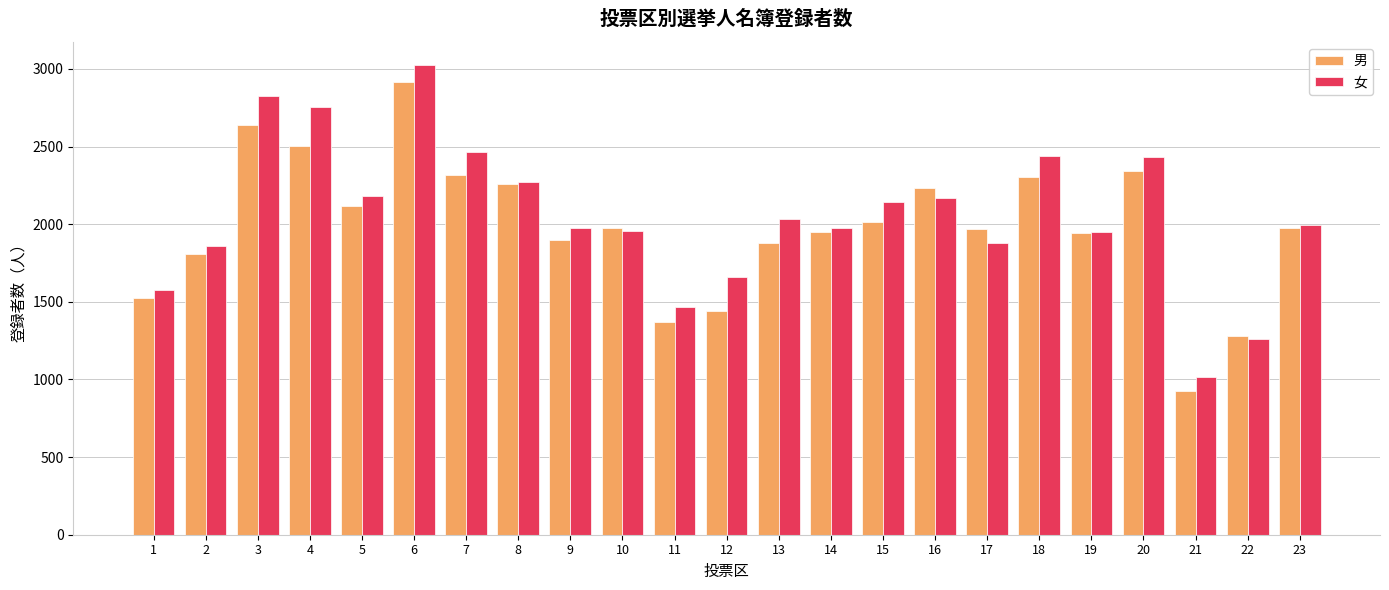

How many bars are there in each group?

2